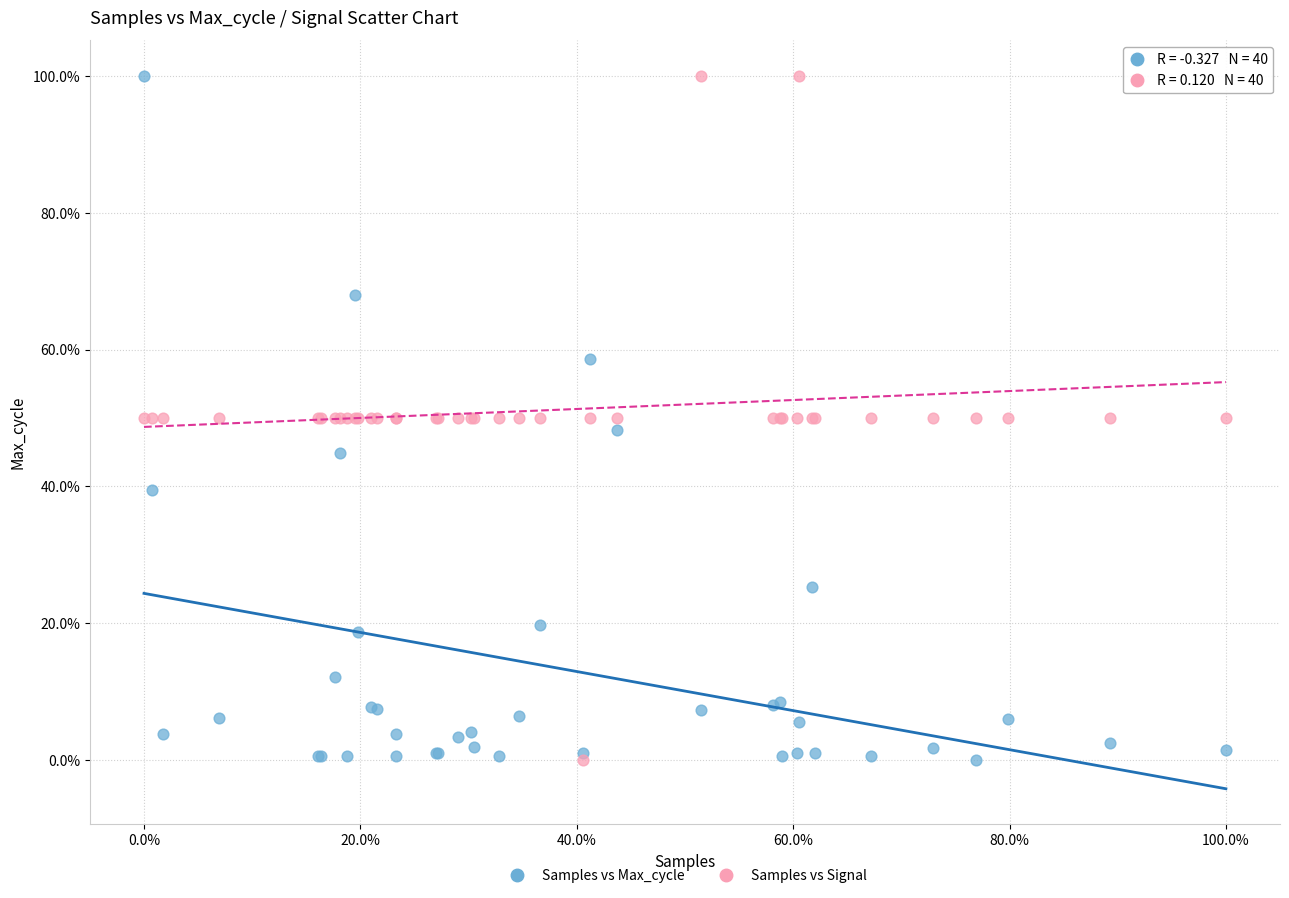

What are all the series names shown in the legend?

Samples vs Max_cycle, Samples vs Signal